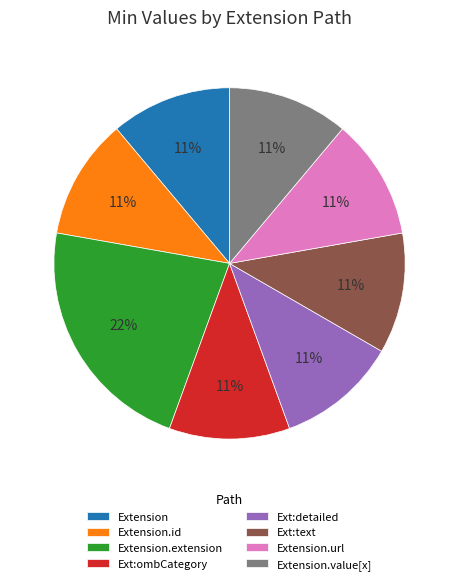

Is Extension the majority of the pie?

No